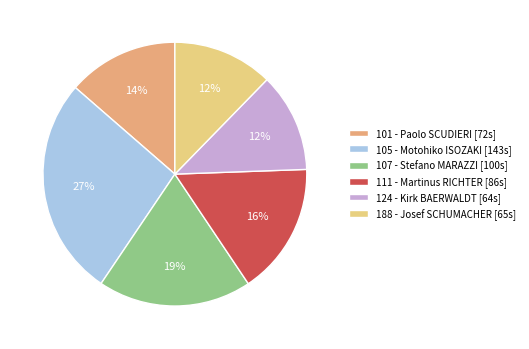

To the nearest percent, what portion does 111 - Martinus RICHTER [86s] represent?

16%